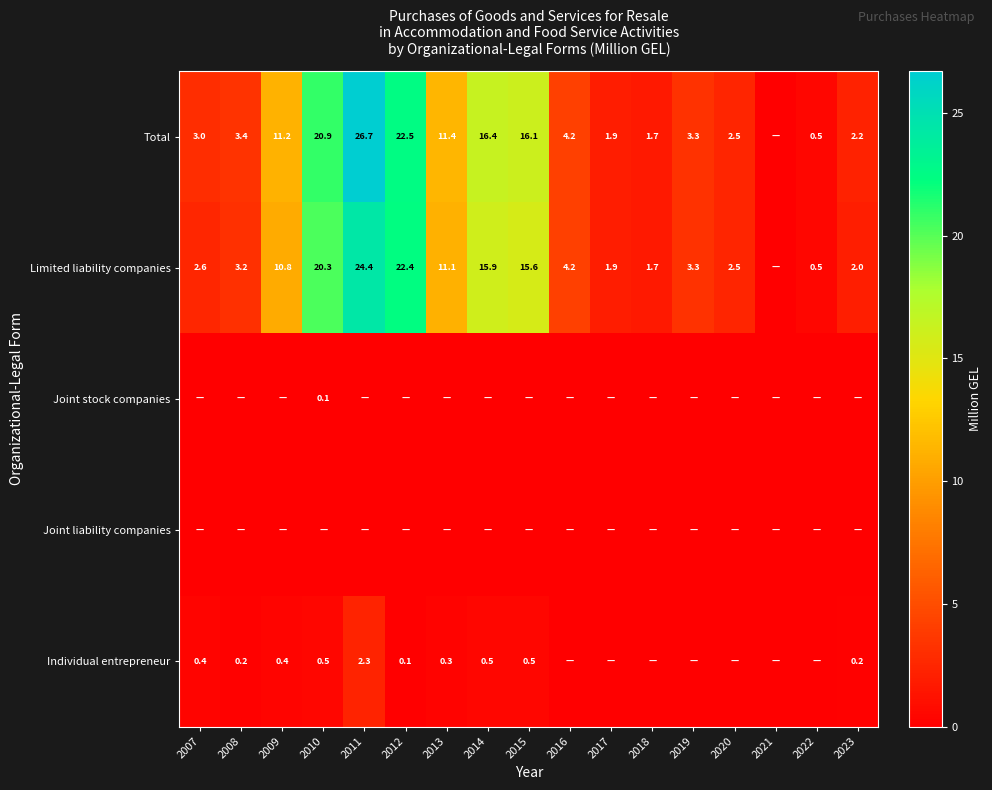

Is it true that Total equals 4.2 at 2016?

True